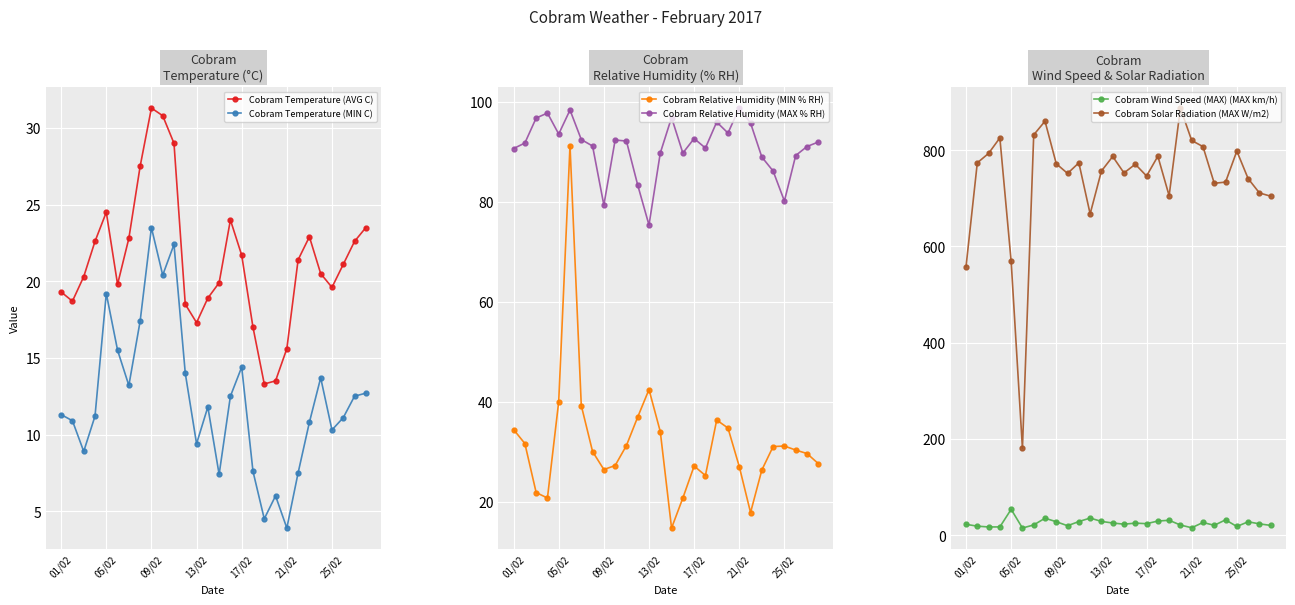

Reading left to right, transcribe all the data shown in this chart.

Cobram Temperature (AVG C): 19.3	18.7	20.3	22.6	24.5	19.8	22.8	27.5	31.3	30.8	29.0	18.5	17.3	18.9	19.9	24.0	21.7	17.0	13.3	13.5	15.6	21.4	22.9	20.5	19.6	21.1	22.6	23.5
Cobram Temperature (MIN C): 11.3	10.9	8.9	11.2	19.2	15.5	13.2	17.4	23.5	20.4	22.4	14.0	9.4	11.8	7.4	12.5	14.4	7.6	4.5	6.0	3.9	7.5	10.8	13.7	10.3	11.1	12.5	12.7
Cobram Relative Humidity (MIN % RH): 34.4	31.6	21.8	20.7	40.0	91.2	39.2	30.0	26.4	27.2	31.2	36.9	42.4	34.0	14.7	20.7	27.1	25.2	36.3	34.7	27.0	17.8	26.3	31.0	31.1	30.3	29.6	27.6
Cobram Relative Humidity (MAX % RH): 90.6	91.7	96.7	97.7	93.5	98.3	92.4	91.1	79.3	92.3	92.1	83.3	75.3	89.7	96.8	89.7	92.6	90.7	95.9	93.7	98.7	95.7	88.9	86.1	80.1	89.2	91.0	91.9
Cobram Wind Speed (MAX) (MAX km/h): 22.9	19.1	17.4	17.5	54.0	15.1	21.6	35.6	28.2	19.9	28.6	35.9	28.9	25.6	23.1	25.3	24.2	29.7	31.3	21.4	15.7	26.7	20.8	32.1	18.4	28.1	23.8	20.6
Cobram Solar Radiation (MAX W/m2): 557.8	773.6	793.2	825.4	569.0	180.7	831.7	860.1	771.7	751.6	773.6	667.6	756.5	786.8	752.6	770.7	746.3	787.3	705.3	887.4	820.0	807.3	731.1	733.6	798.0	740.9	711.1	704.3